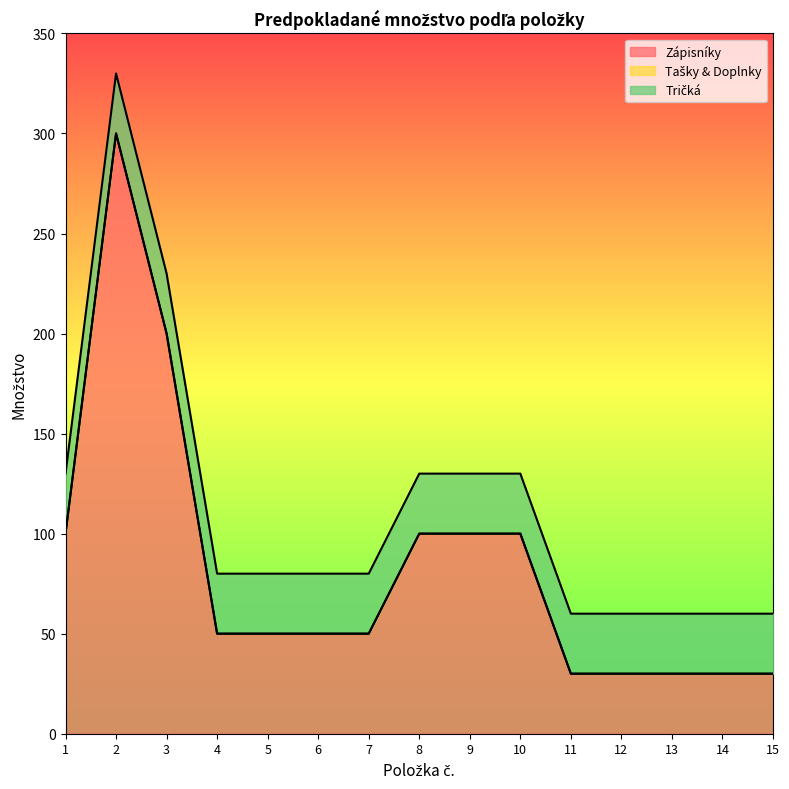

True or false: Tričká has a value of 30 at 2.

True